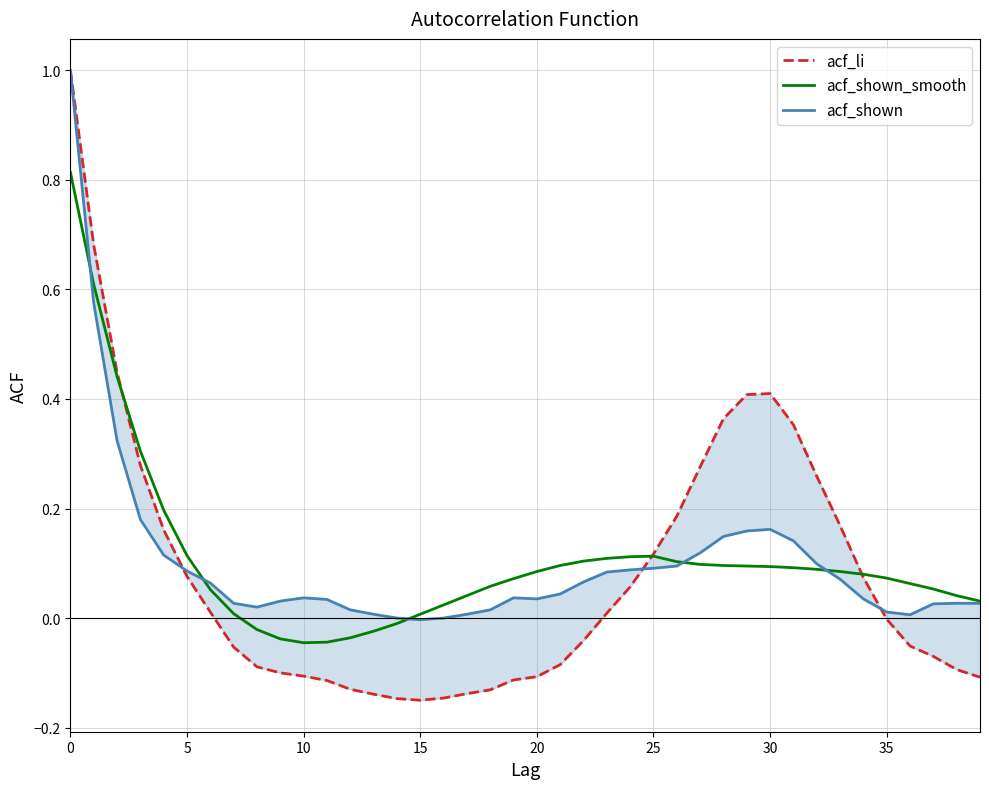

Read the acf_shown value at 32.

0.1